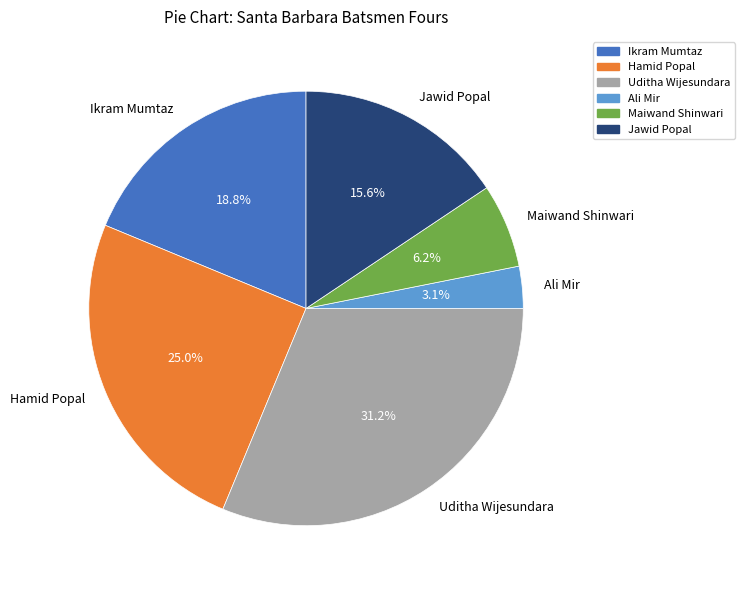

What percentage is the Jawid Popal slice, to the nearest percent?

16%